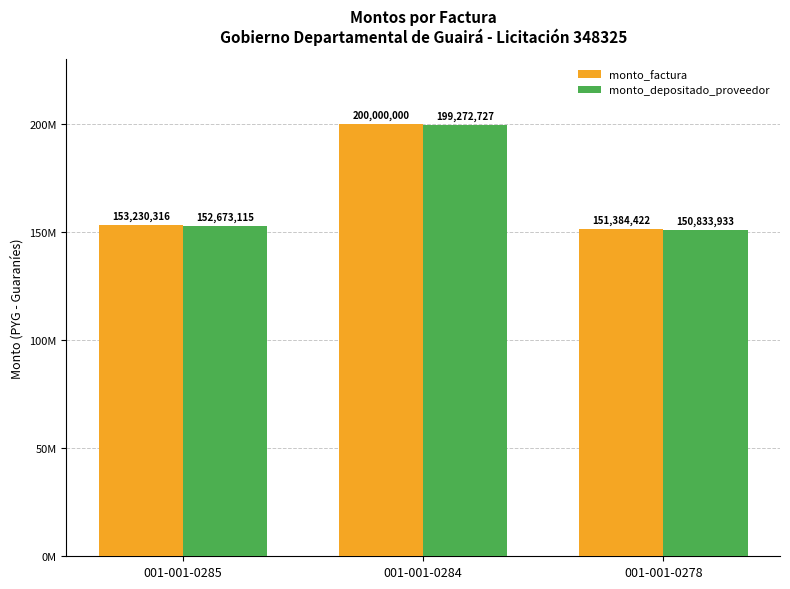

Rank the series by their maximum value, from highest to lowest.

monto_factura, monto_depositado_proveedor